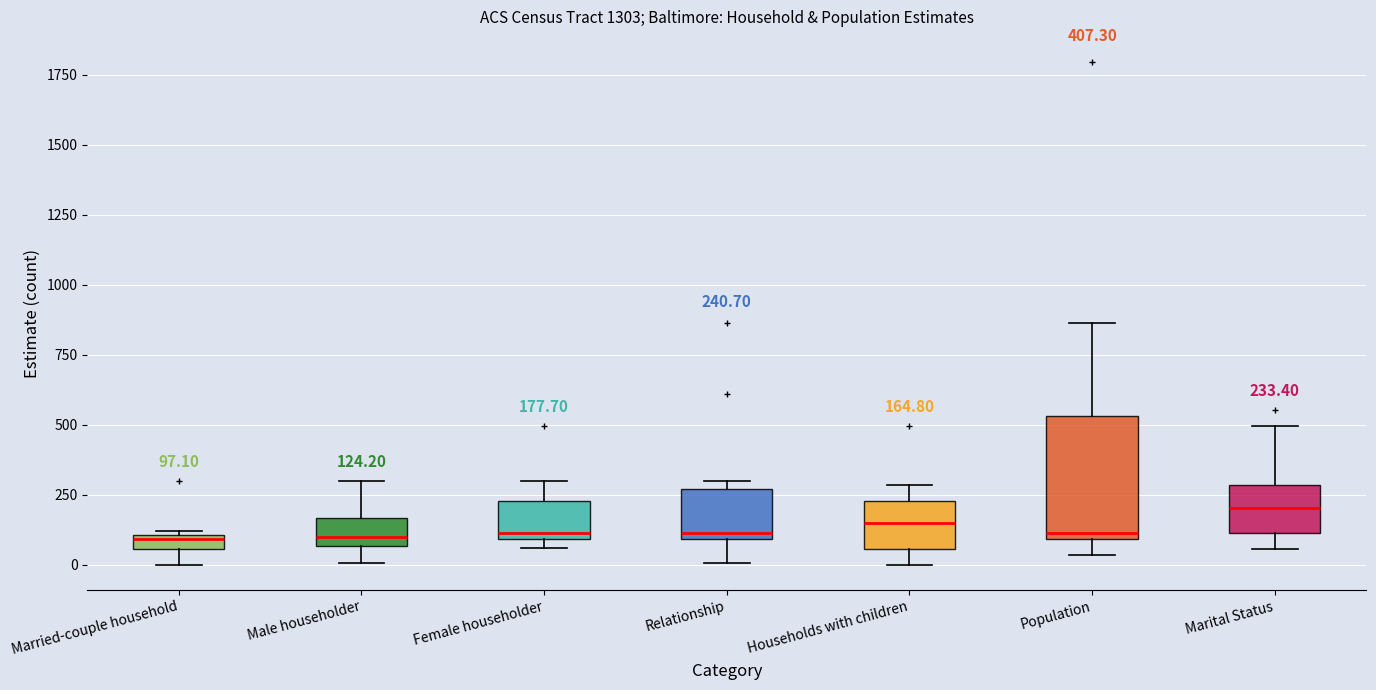

Which box has the highest median line?

Marital Status